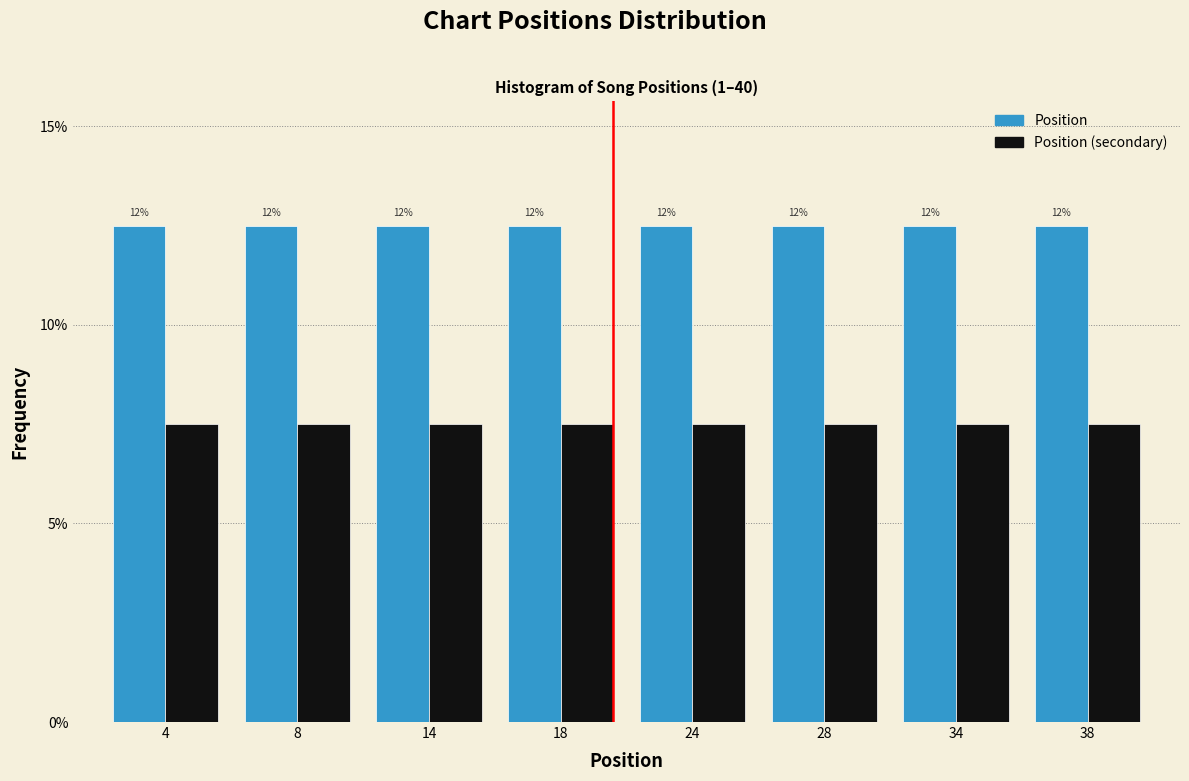

What are all the series names shown in the legend?

Position, Position (secondary)